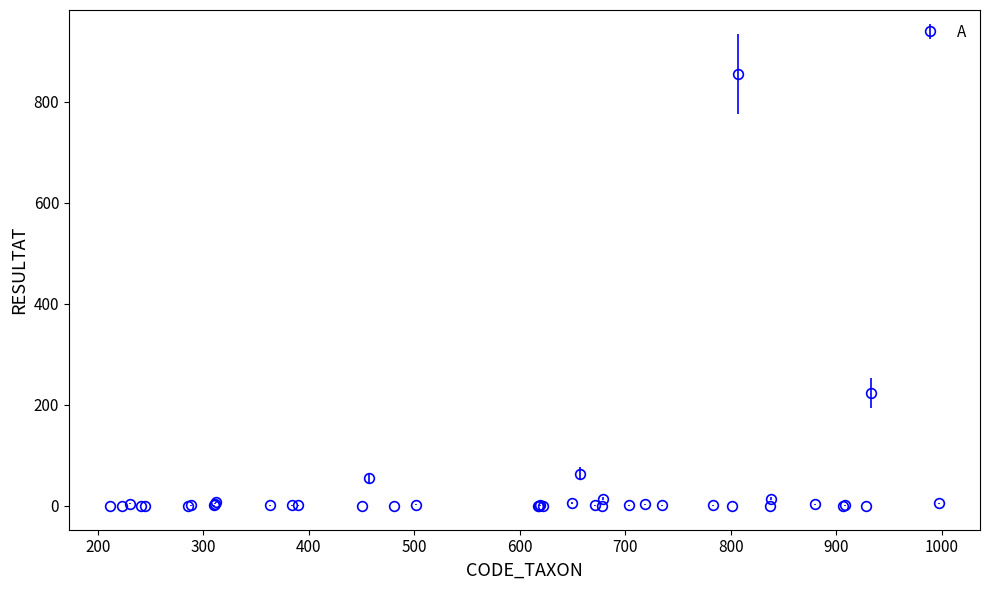

What is the greatest value displayed?

855